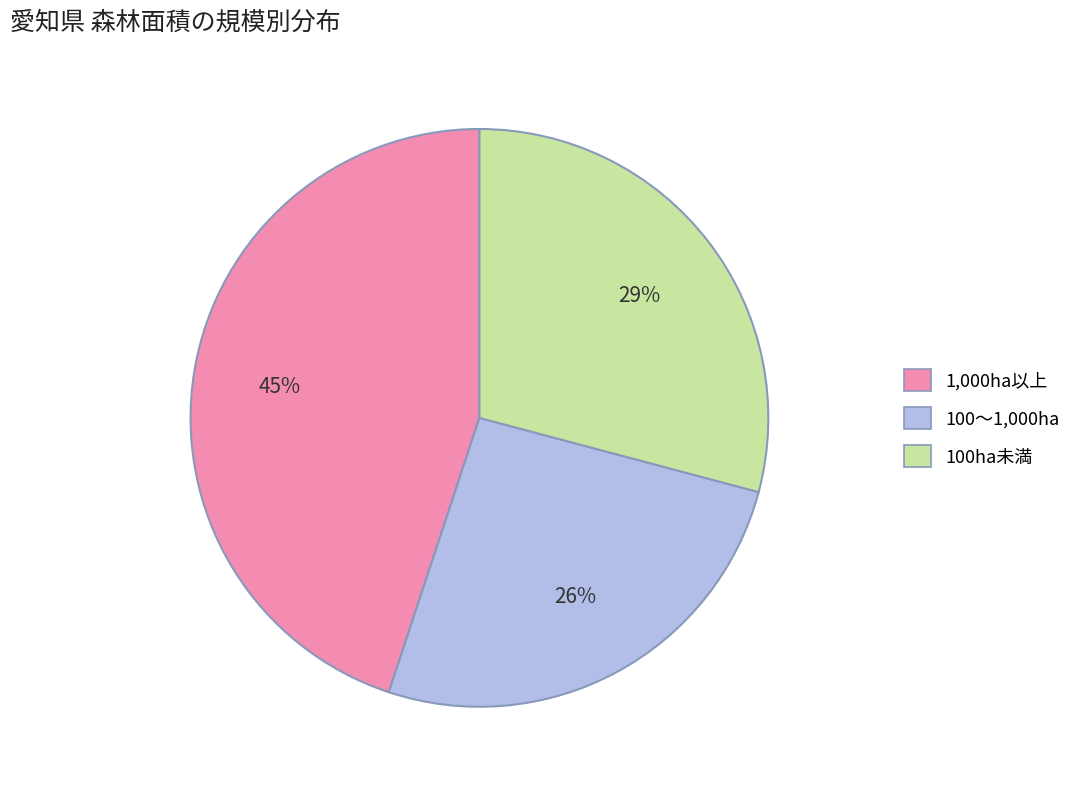

To the nearest percent, what is the combined percentage of 100～1,000ha and 1,000ha以上?

71%